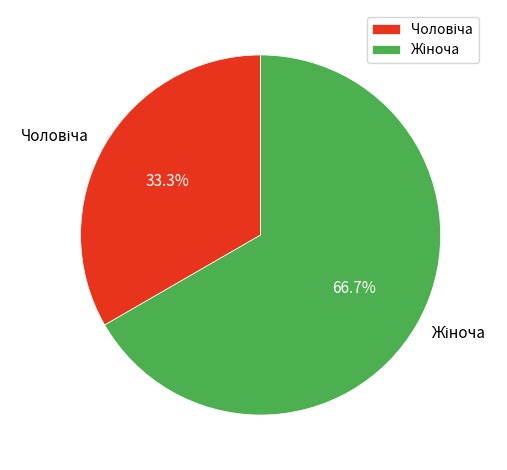

Does any single category account for the majority?

Yes